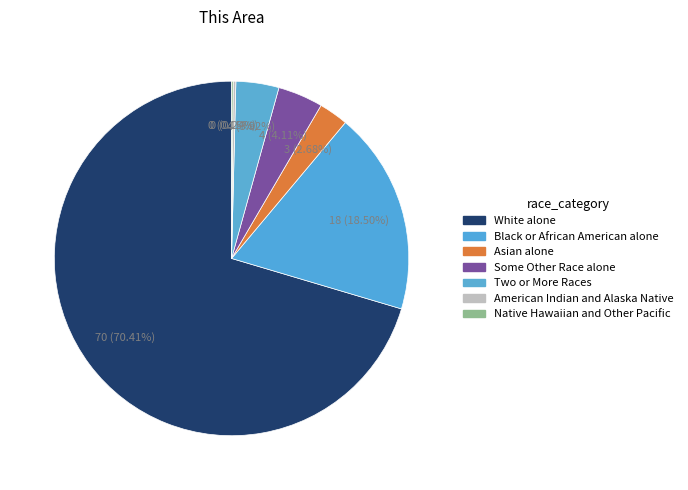

Count the number of slices in the pie.

7